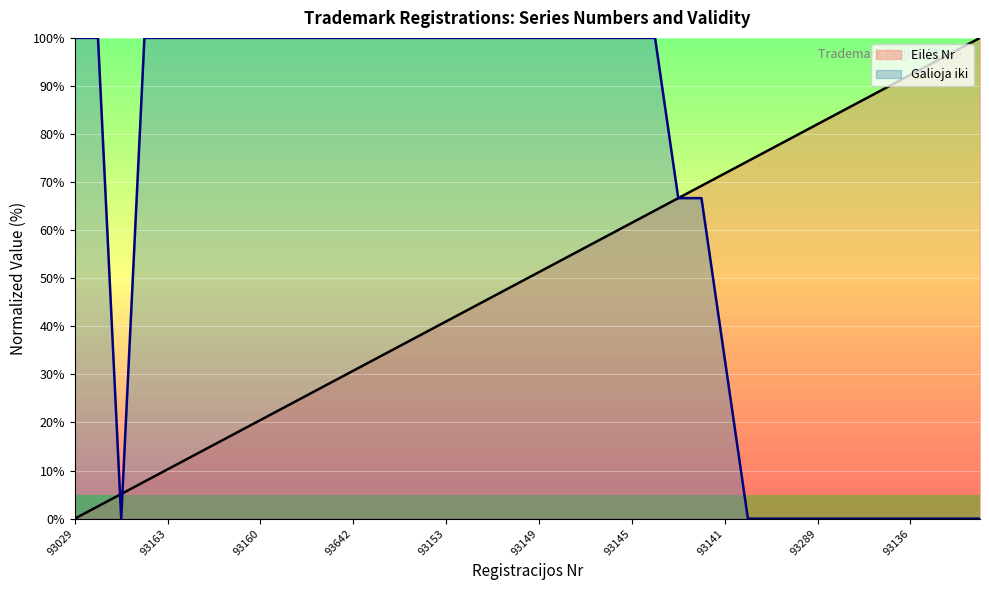

True or false: the data has more than 2 interior local peaks.

False